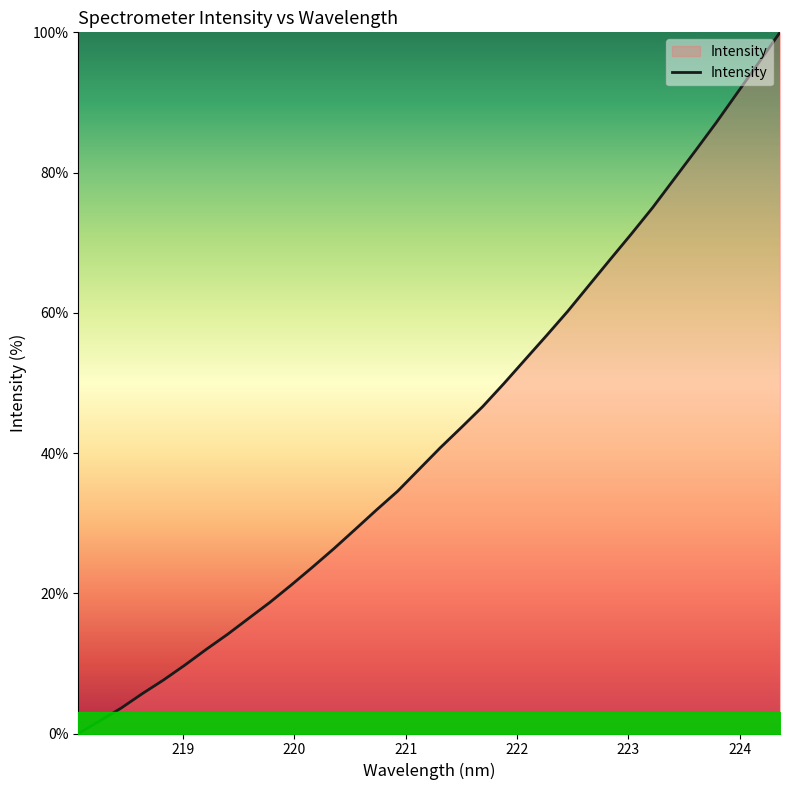

What is the difference between the maximum and minimum values?

100.0